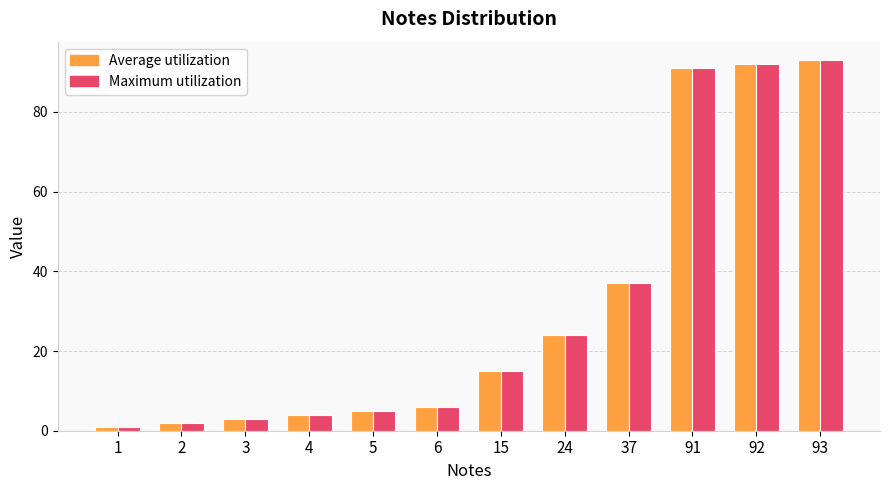

Is it true that Maximum utilization equals 31 at 24?

False